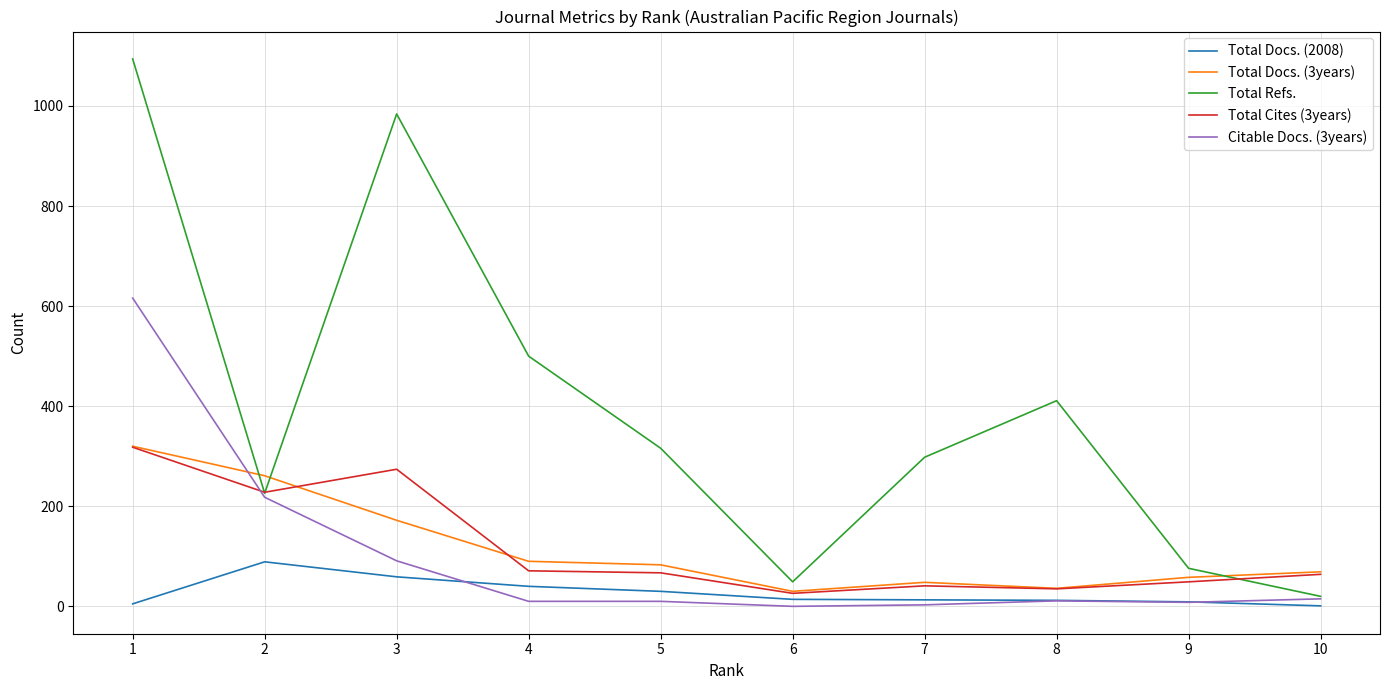

What is the difference between the second highest and minimum values in the Citable Docs. (3years) series?

218